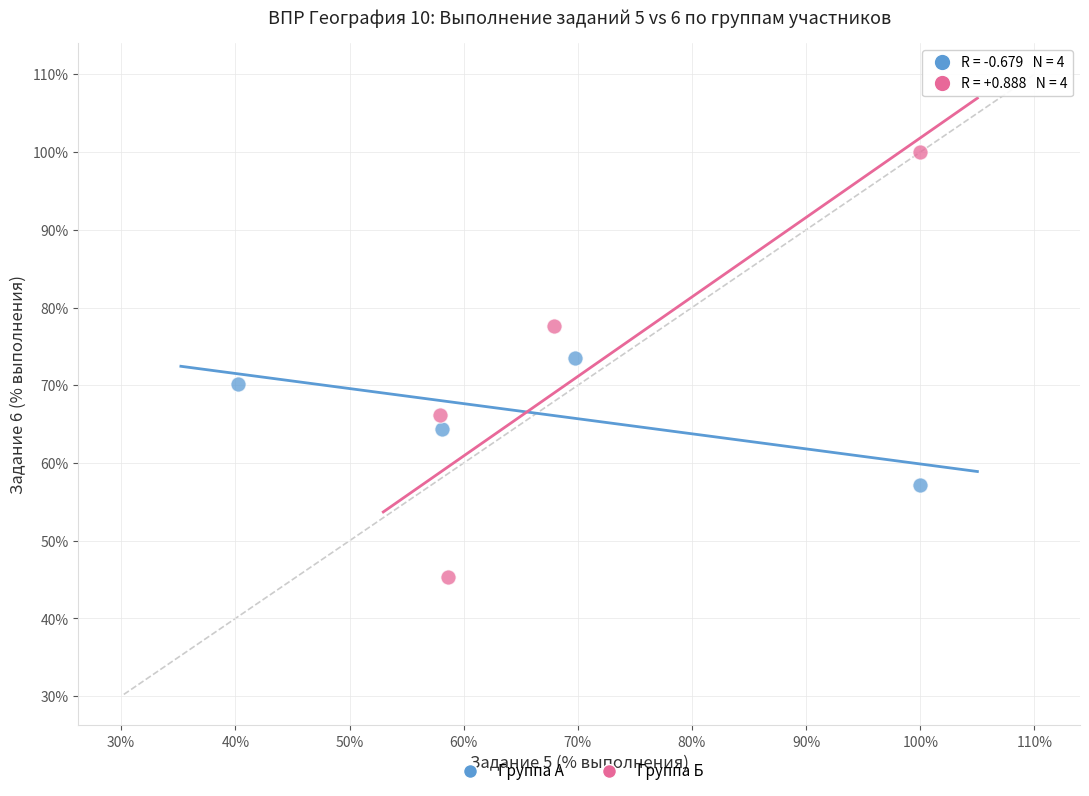

Which series has the largest Y range (max minus min)?

Группа Б